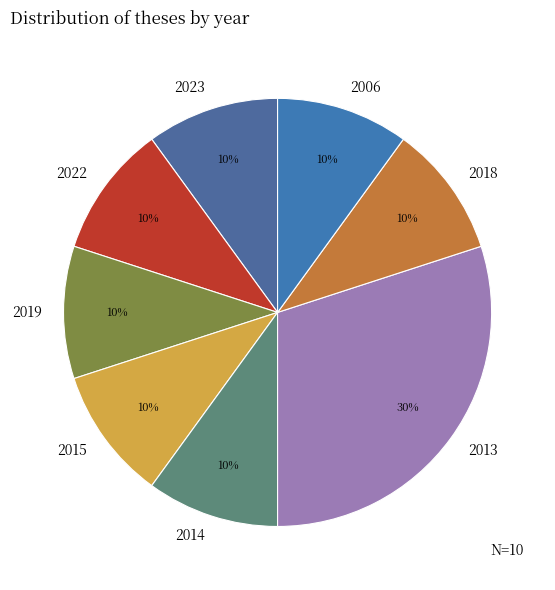

Is it true that 2013 is 30% of the pie?

True